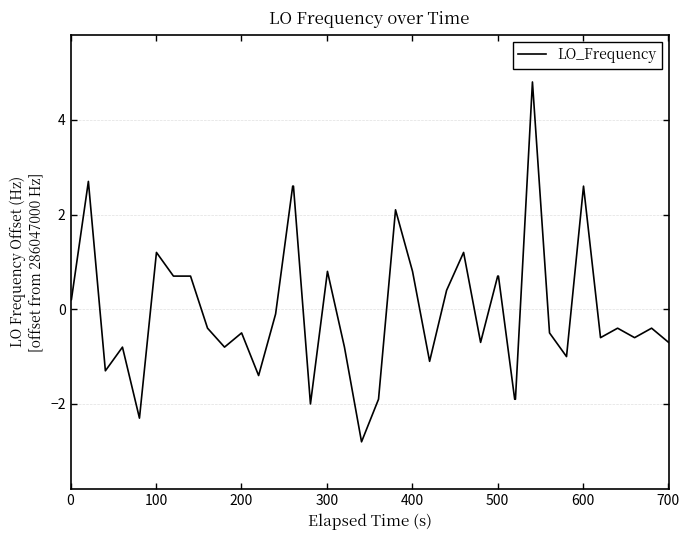

What is the difference between the maximum and minimum values?

7.6